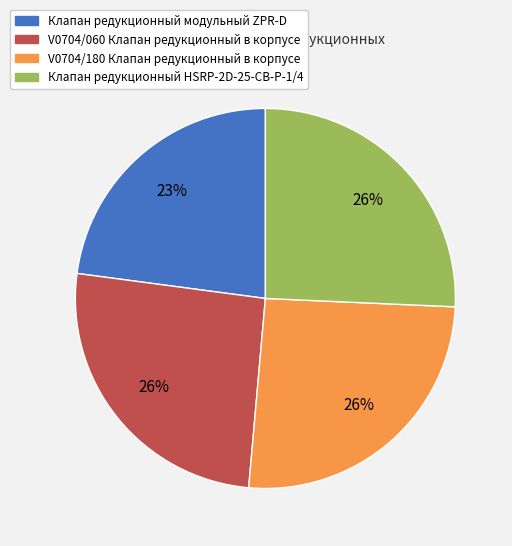

What is the smallest slice in the pie chart?

Клапан редукционный модульный ZPR-D